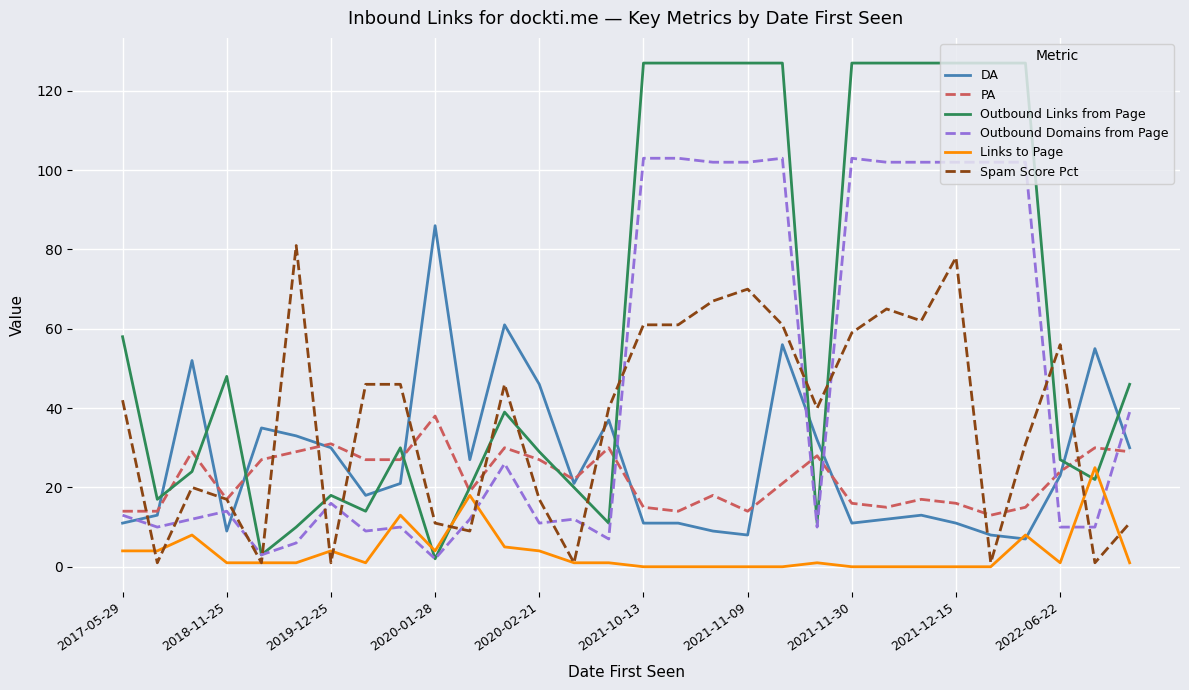

How many series are shown in this chart?

6